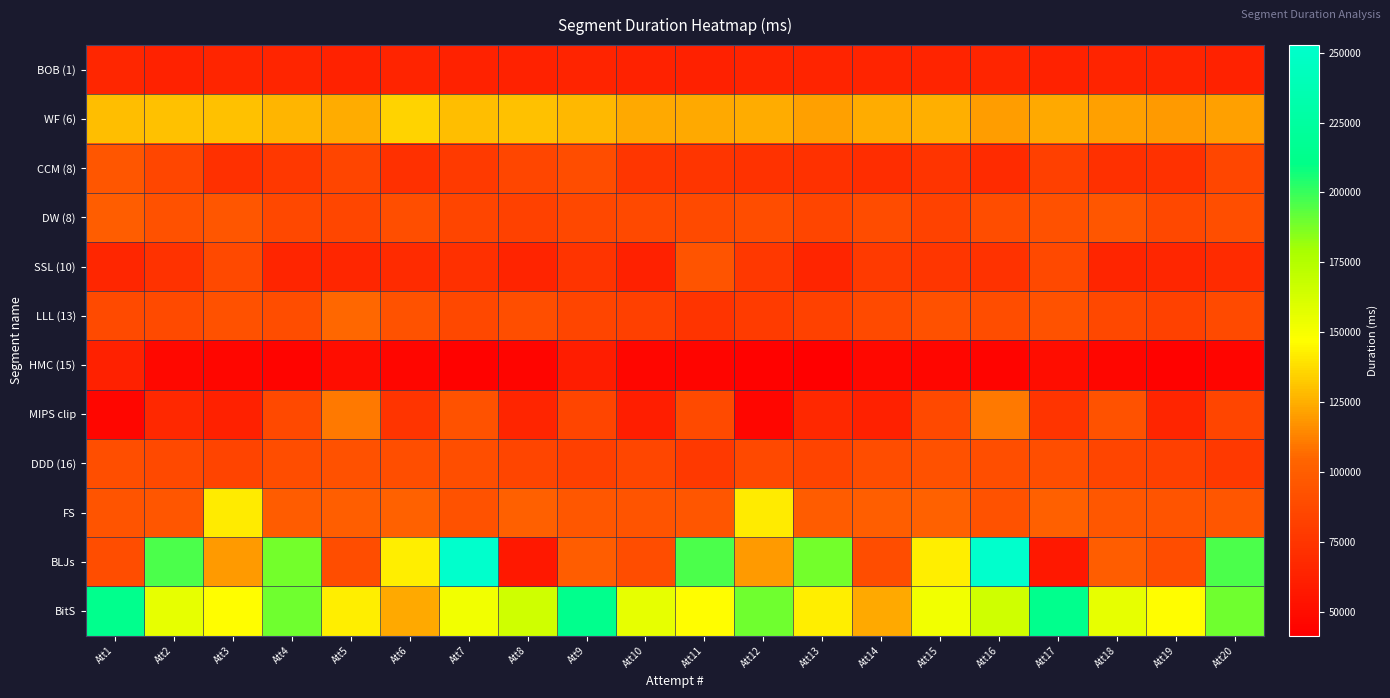

Reading right to left, transcribe all the data shown in this chart.

BOB (1): Att20=63109	Att19=63941	Att18=63988	Att17=63087	Att16=64515	Att15=63809	Att14=64319	Att13=64446	Att12=64492	Att11=62656	Att10=63623	Att9=64108	Att8=63381	Att7=63109	Att6=63857	Att5=63642	Att4=64709	Att3=64550	Att2=63602	Att1=65956
WF (6): Att20=120994	Att19=119065	Att18=120937	Att17=123245	Att16=120101	Att15=125032	Att14=124522	Att13=121068	Att12=124406	Att11=123308	Att10=123564	Att9=128044	Att8=130362	Att7=129530	Att6=134816	Att5=124542	Att4=126848	Att3=130109	Att2=129977	Att1=129204
CCM (8): Att20=85590	Att19=72136	Att18=71286	Att17=81447	Att16=68682	Att15=73951	Att14=70091	Att13=72210	Att12=73067	Att11=74708	Att10=75633	Att9=89337	Att8=85501	Att7=78433	Att6=71813	Att5=84699	Att4=76161	Att3=71888	Att2=85590	Att1=95697
DW (8): Att20=90673	Att19=86293	Att18=95533	Att17=92080	Att16=89494	Att15=82901	Att14=89233	Att13=84496	Att12=89319	Att11=88117	Att10=87518	Att9=86053	Att8=81993	Att7=84902	Att6=90673	Att5=85341	Att4=86293	Att3=95533	Att2=92080	Att1=99395
SSL (10): Att20=68898	Att19=65369	Att18=64769	Att17=86845	Att16=72951	Att15=75460	Att14=78479	Att13=64973	Att12=76515	Att11=93588	Att10=62758	Att9=73926	Att8=63861	Att7=71350	Att6=68898	Att5=65369	Att4=64769	Att3=86845	Att2=72951	Att1=66099
LLL (13): Att20=87860	Att19=82542	Att18=86036	Att17=93377	Att16=90047	Att15=91861	Att14=87860	Att13=82542	Att12=79060	Att11=74088	Att10=81364	Att9=84538	Att8=90349	Att7=86036	Att6=93377	Att5=105216	Att4=90047	Att3=91861	Att2=87860	Att1=87860
HMC (15): Att20=44790	Att19=43271	Att18=45677	Att17=50051	Att16=44244	Att15=46169	Att14=46798	Att13=41377	Att12=43124	Att11=44949	Att10=45831	Att9=60207	Att8=44790	Att7=43271	Att6=45677	Att5=50051	Att4=44244	Att3=46169	Att2=46798	Att1=62355
MIPS clip: Att20=84417	Att19=64998	Att18=93085	Att17=73940	Att16=110523	Att15=86926	Att14=62634	Att13=66747	Att12=45738	Att11=87879	Att10=61179	Att9=84417	Att8=64998	Att7=93085	Att6=73940	Att5=110523	Att4=86926	Att3=62634	Att2=66747	Att1=45569
DDD (16): Att20=77595	Att19=81780	Att18=85036	Att17=90109	Att16=90572	Att15=92450	Att14=89719	Att13=83842	Att12=87307	Att11=77595	Att10=85287	Att9=81780	Att8=85036	Att7=90109	Att6=90572	Att5=92450	Att4=89719	Att3=83842	Att2=87307	Att1=90463
FS: Att20=95087	Att19=94009	Att18=96213	Att17=101636	Att16=92821	Att15=102190	Att14=100697	Att13=98526	Att12=141399	Att11=95087	Att10=94009	Att9=96213	Att8=101636	Att7=92821	Att6=102190	Att5=100697	Att4=98526	Att3=141399	Att2=95087	Att1=94009
BLJs: Att20=196341	Att19=89789	Att18=99603	Att17=56653	Att16=252728	Att15=142167	Att14=89916	Att13=189152	Att12=119485	Att11=196341	Att10=89789	Att9=99603	Att8=56653	Att7=252728	Att6=142167	Att5=89916	Att4=189152	Att3=119485	Att2=196341	Att1=89789
BitS: Att20=189706	Att19=146557	Att18=155852	Att17=213103	Att16=165078	Att15=151680	Att14=123663	Att13=142697	Att12=189706	Att11=146557	Att10=155852	Att9=213103	Att8=165078	Att7=151680	Att6=123663	Att5=142697	Att4=189706	Att3=146557	Att2=155852	Att1=213103